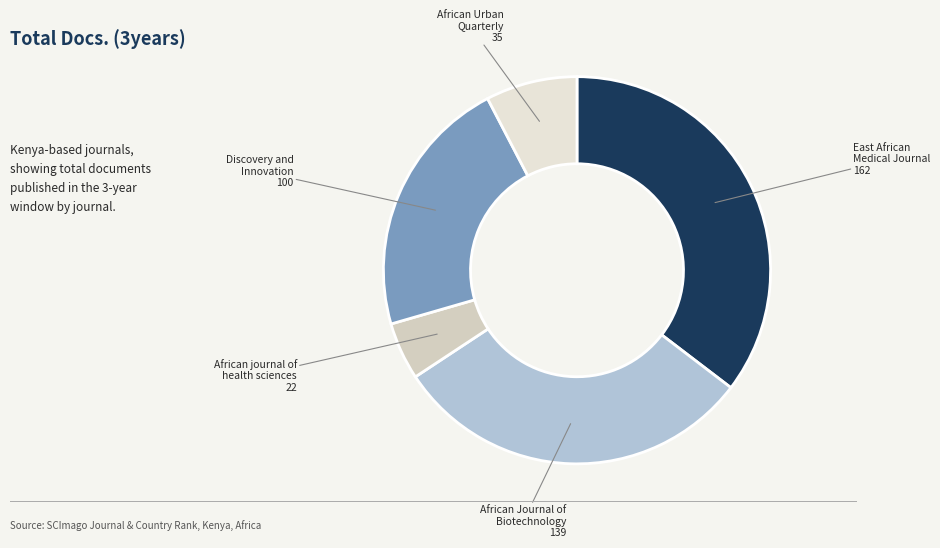

Count the number of slices in the pie.

5